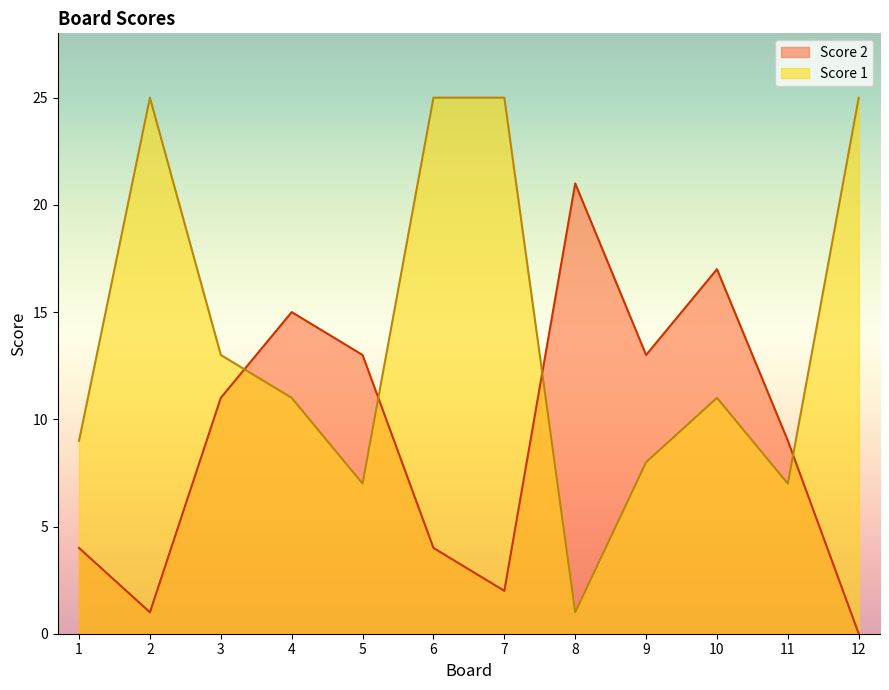

Rank the series by their average value, from highest to lowest.

Score 1, Score 2